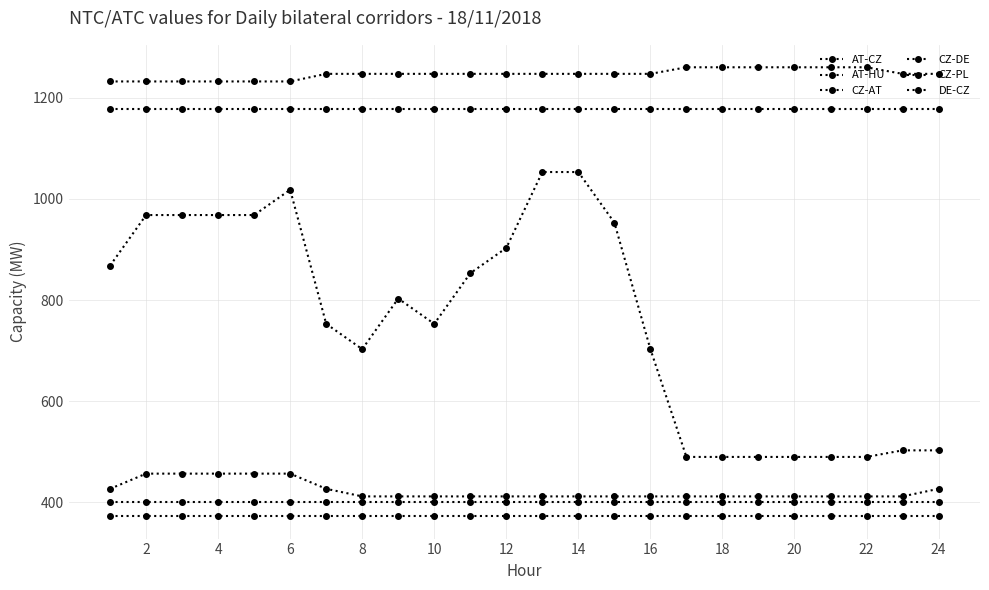

What is the greatest value displayed?

1260